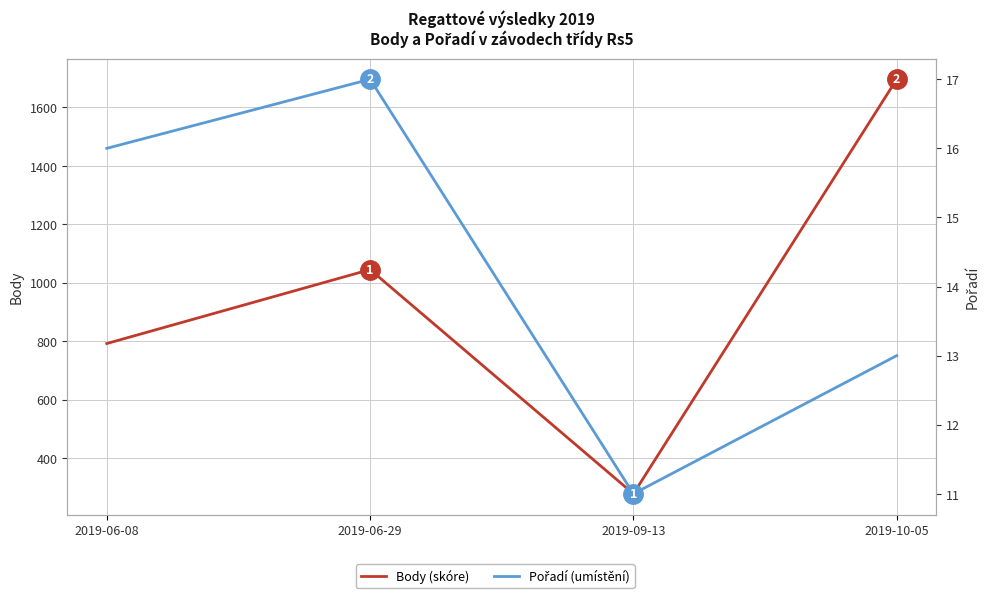

Does the chart have visible grid lines?

Yes